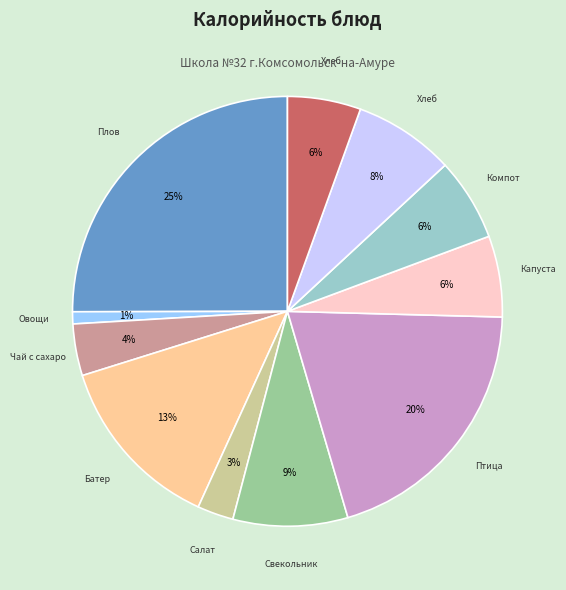

Is there any slice that represents more than half of the pie?

No